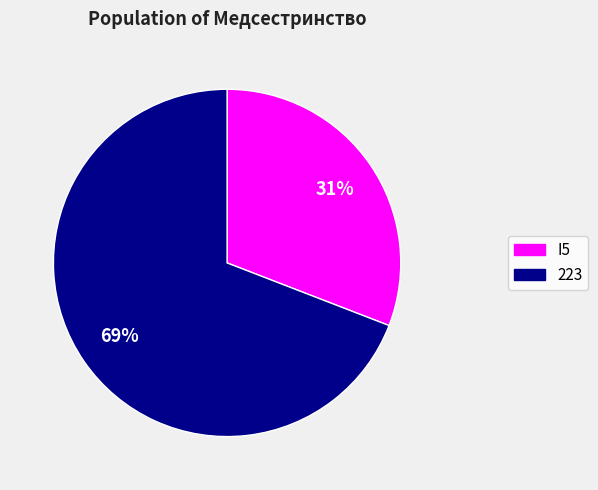

Is the sum of I5 and 223 greater than half?

Yes